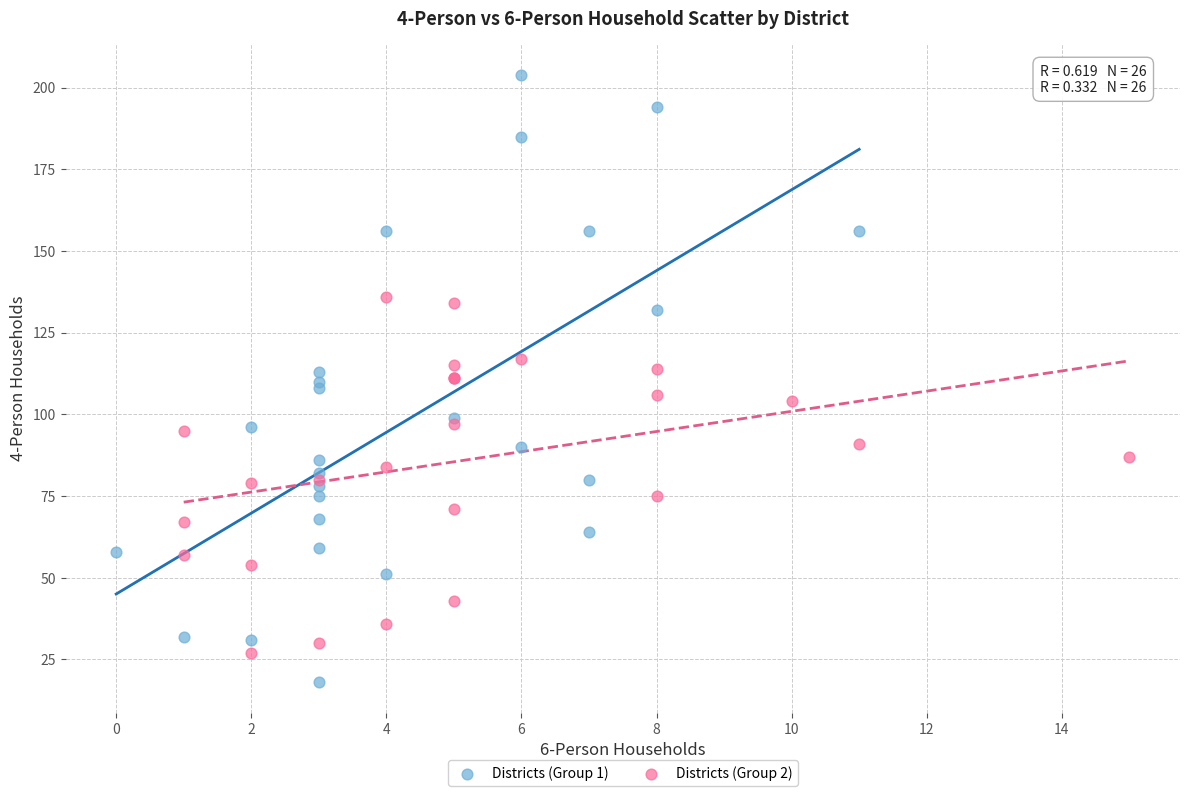

Which series has the largest Y range (max minus min)?

Districts (Group 1)